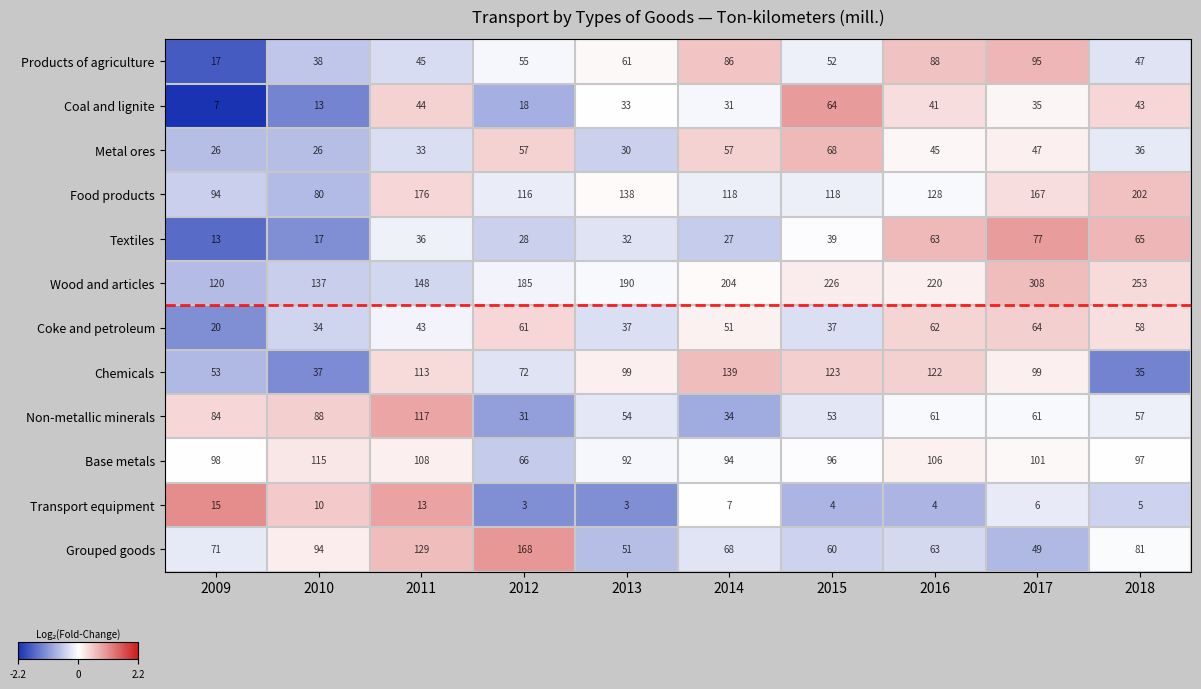

Rank the series at 2011 from highest to lowest value.

Food products, Wood and articles, Grouped goods, Non-metallic minerals, Chemicals, Base metals, Products of agriculture, Coal and lignite, Coke and petroleum, Textiles, Metal ores, Transport equipment